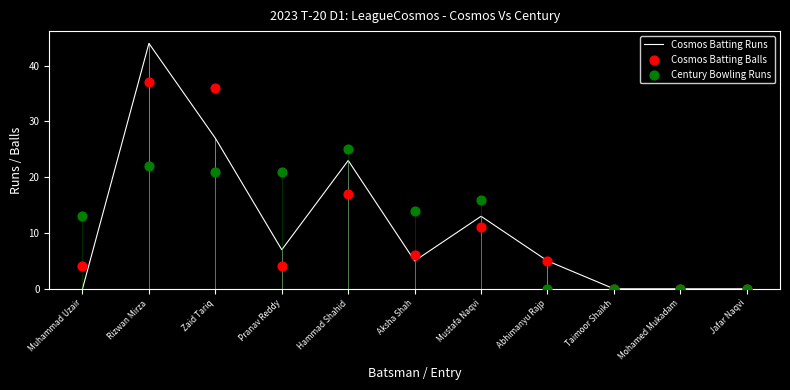

What are all the series names shown in the legend?

Cosmos Batting Runs, Cosmos Batting Balls, Century Bowling Runs